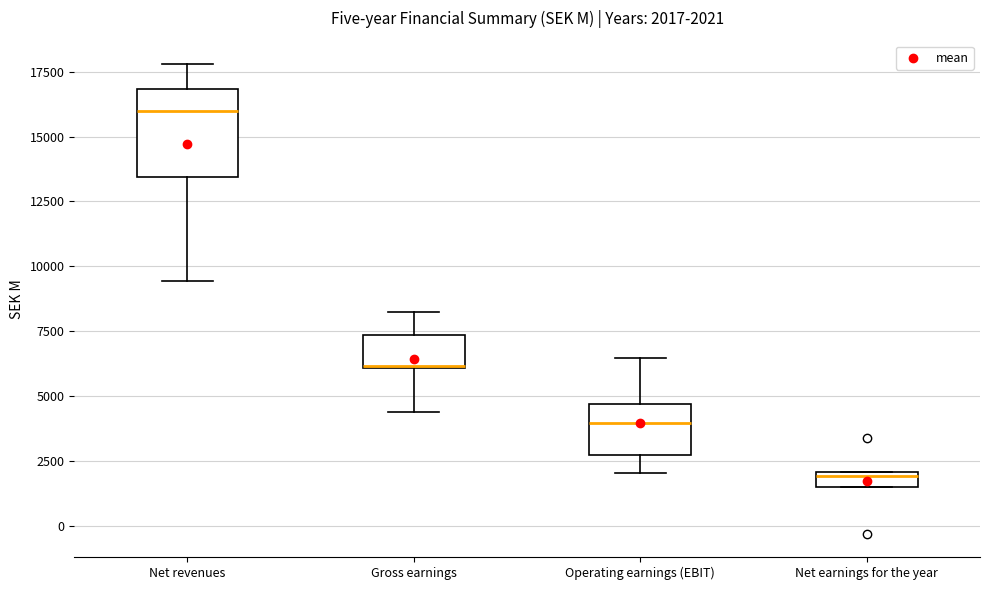

Which box's median line is the highest?

Net revenues